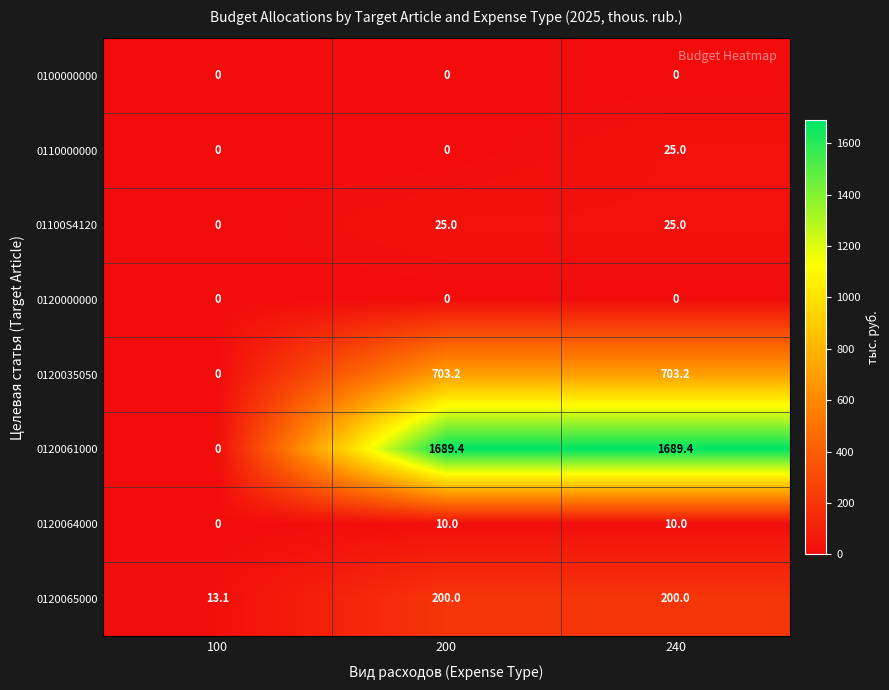

What is the difference between the highest and lowest values at 100?

13.1